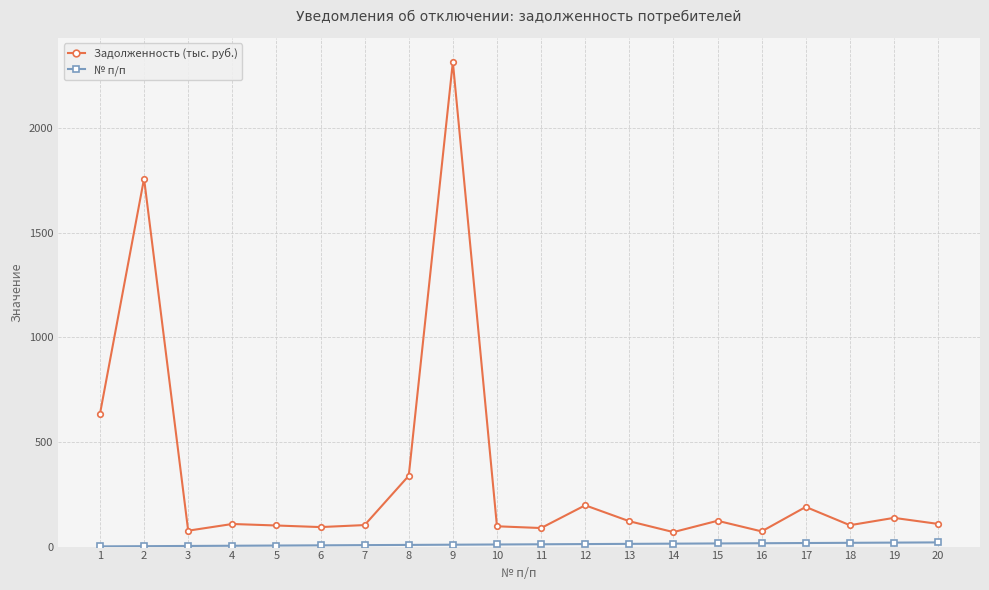

Which category has the highest value across all series?

9